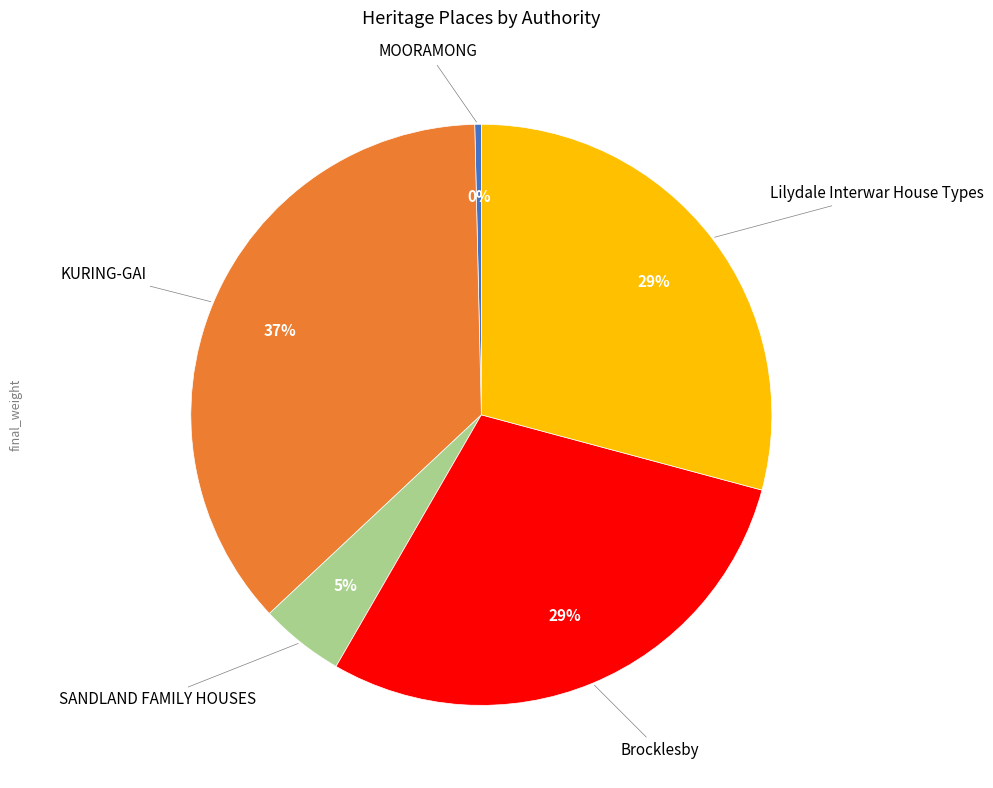

Count the number of slices in the pie.

5